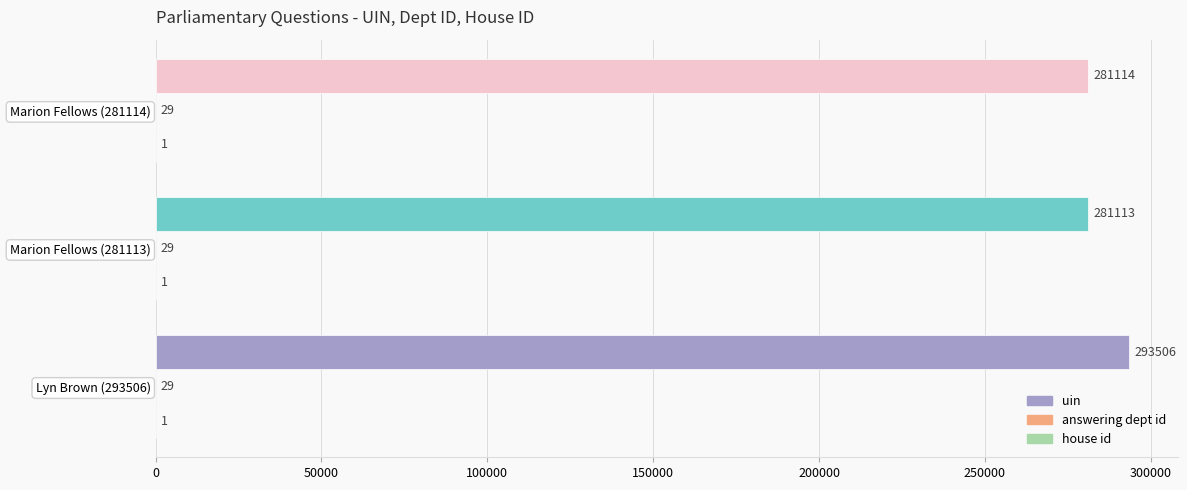

How many values in the uin series exceed 281114?

1